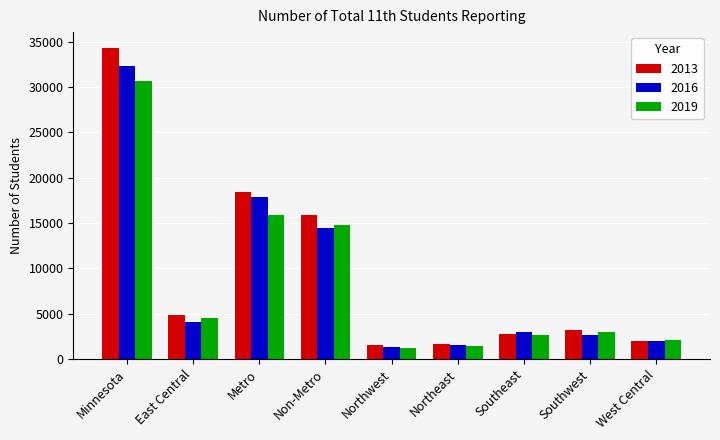

Is the value of 2016 at Minnesota greater than the value of 2013 at East Central?

Yes